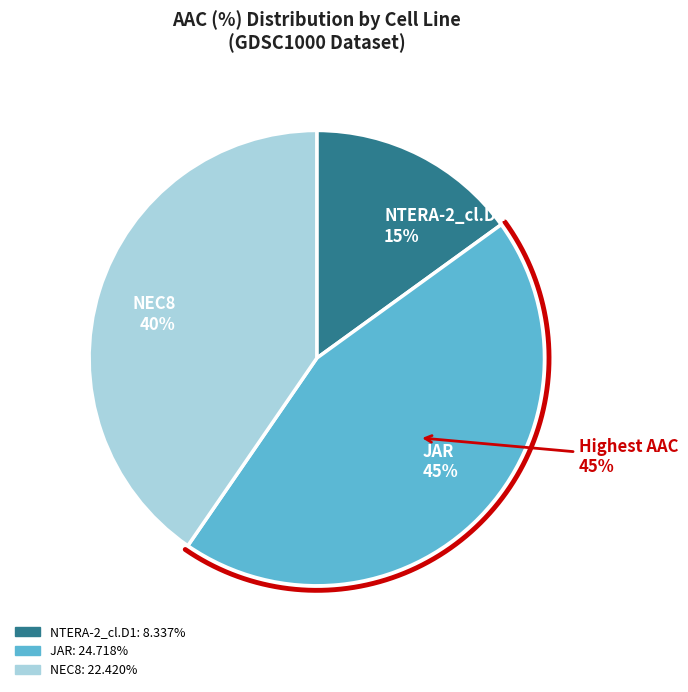

The NTERA-2_cl.D1 slice represents 2% of the pie. True or false?

False